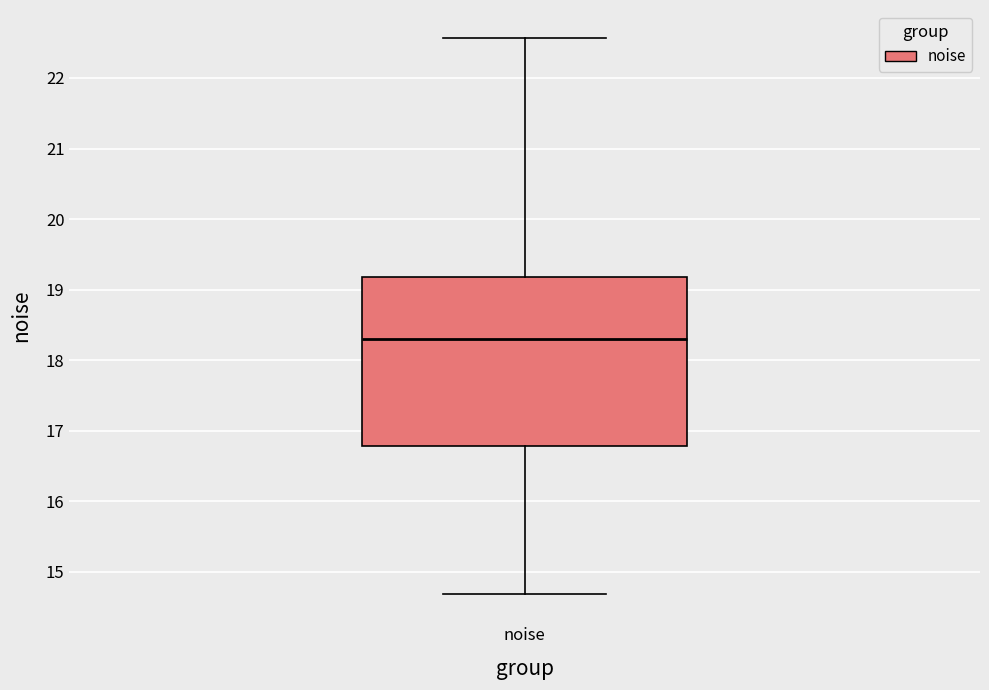

Read this box plot against the y-axis: the position of the median line, the range covered by the box, and the ends of both whiskers. The values are not printed on the chart, so give them approximately, as read against the axis.

median 18.3, box 16.8 to 19.2, whiskers 14.7 to 22.6